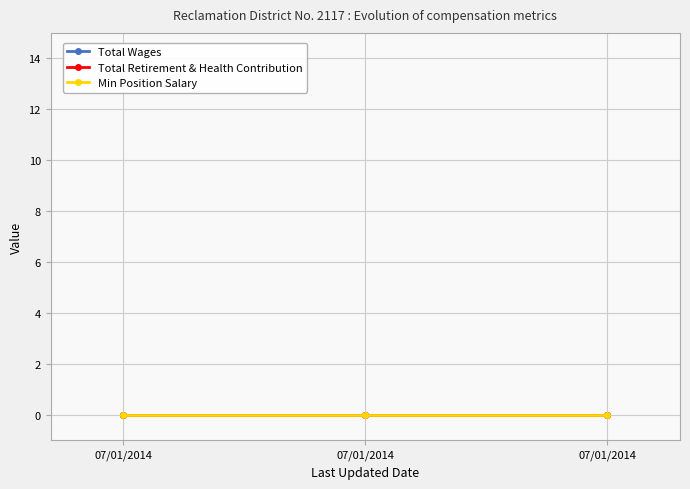

List the labels in order of TotalRetirementAndHealthContribution value, smallest first.

07/01/2014, 07/01/2014, 07/01/2014